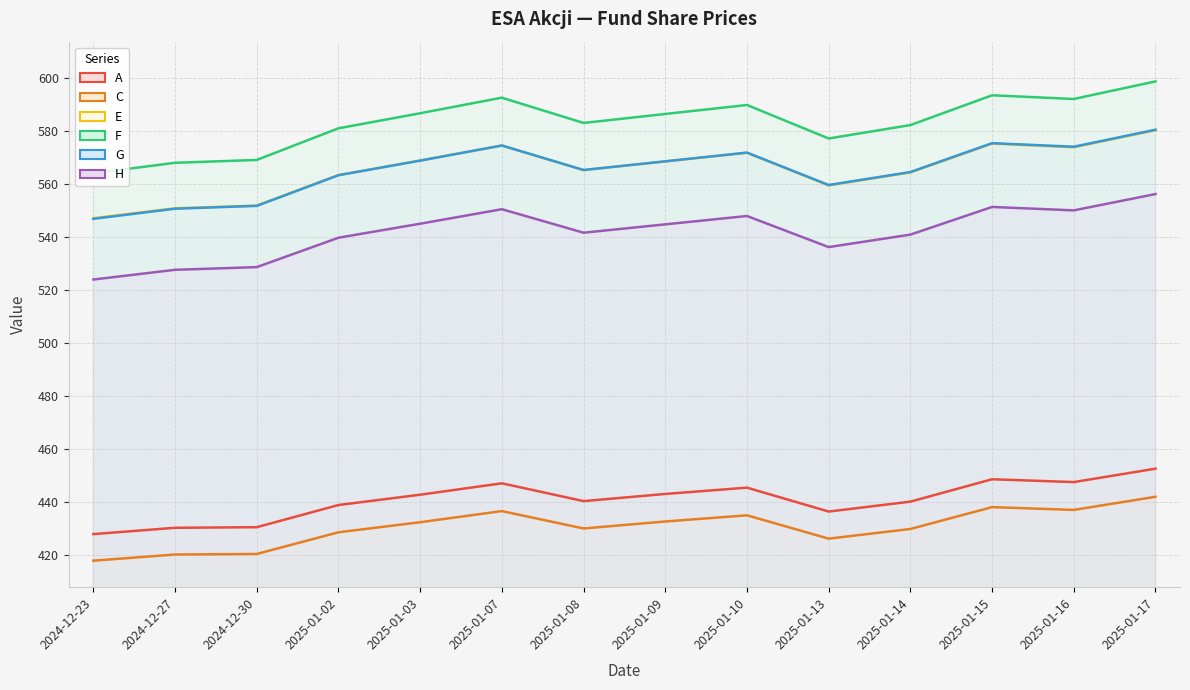

True or false: G and F intersect in this chart.

False